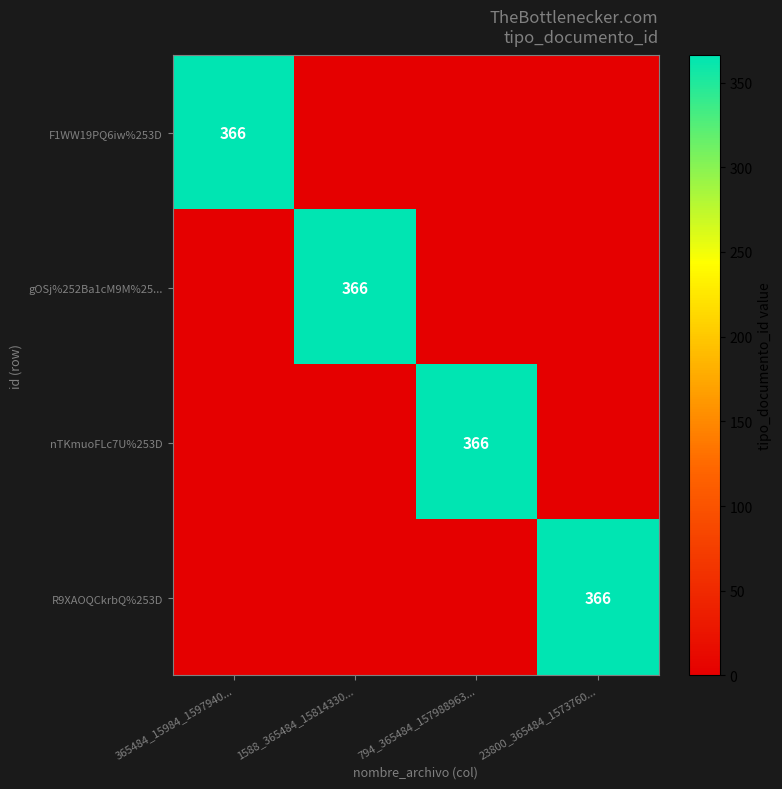

The nTKmuoFLc7U%253D series shows 197 at 794_365484_157988963.... True or false?

False